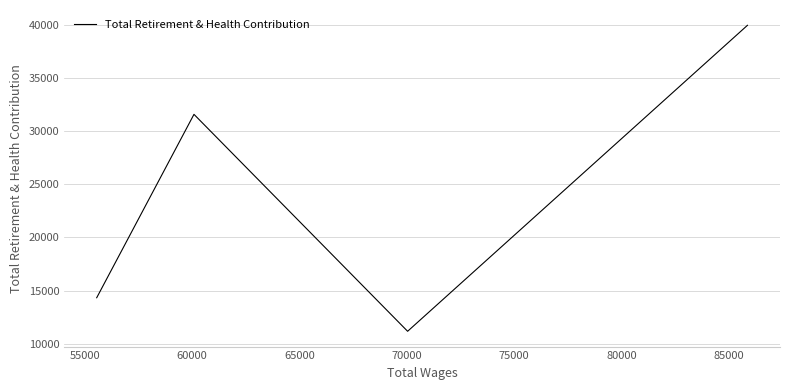

What is the average value?

24258